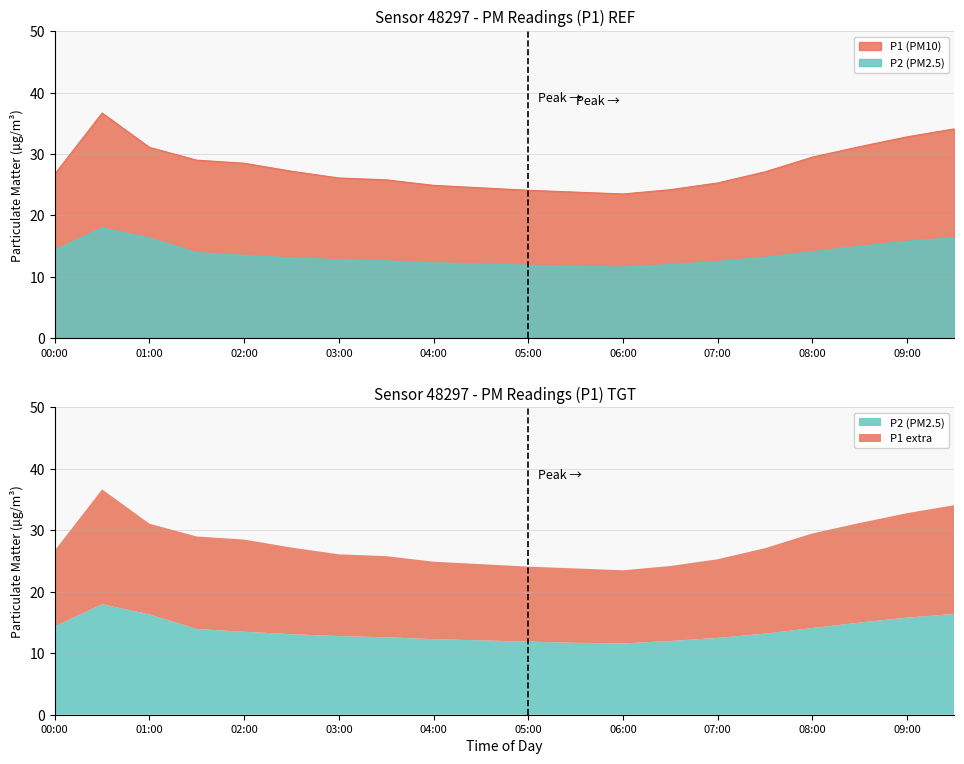

At how many categories does at least one series exceed 15?

20